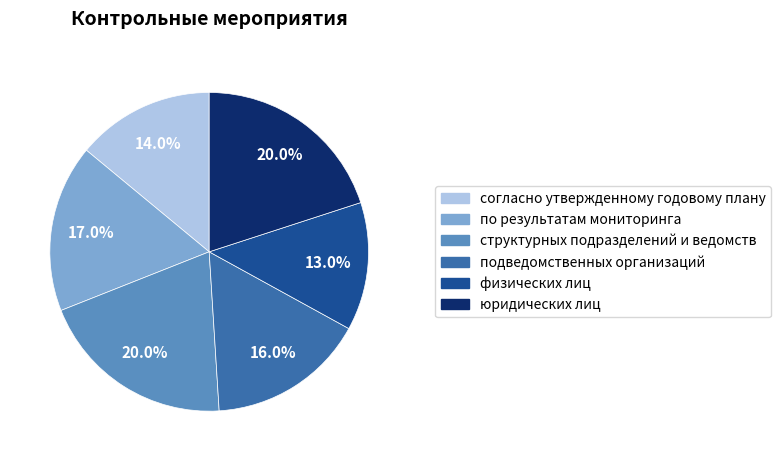

To the nearest percent, what is the combined percentage of физических лиц and согласно утвержденному годовому плану?

27%